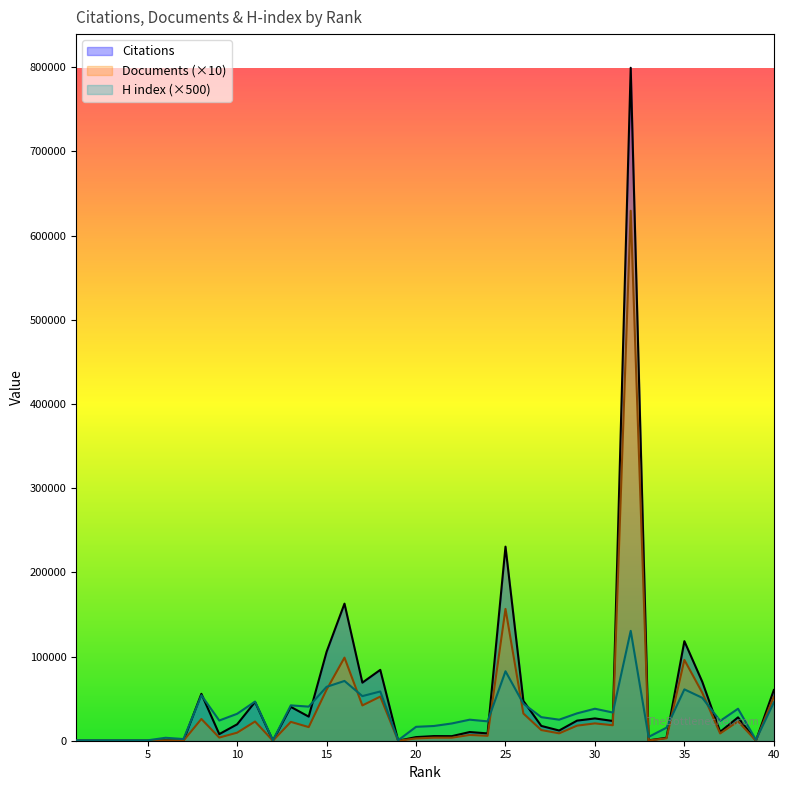

True or false: Documents has more than 2 points higher than both neighbors.

True